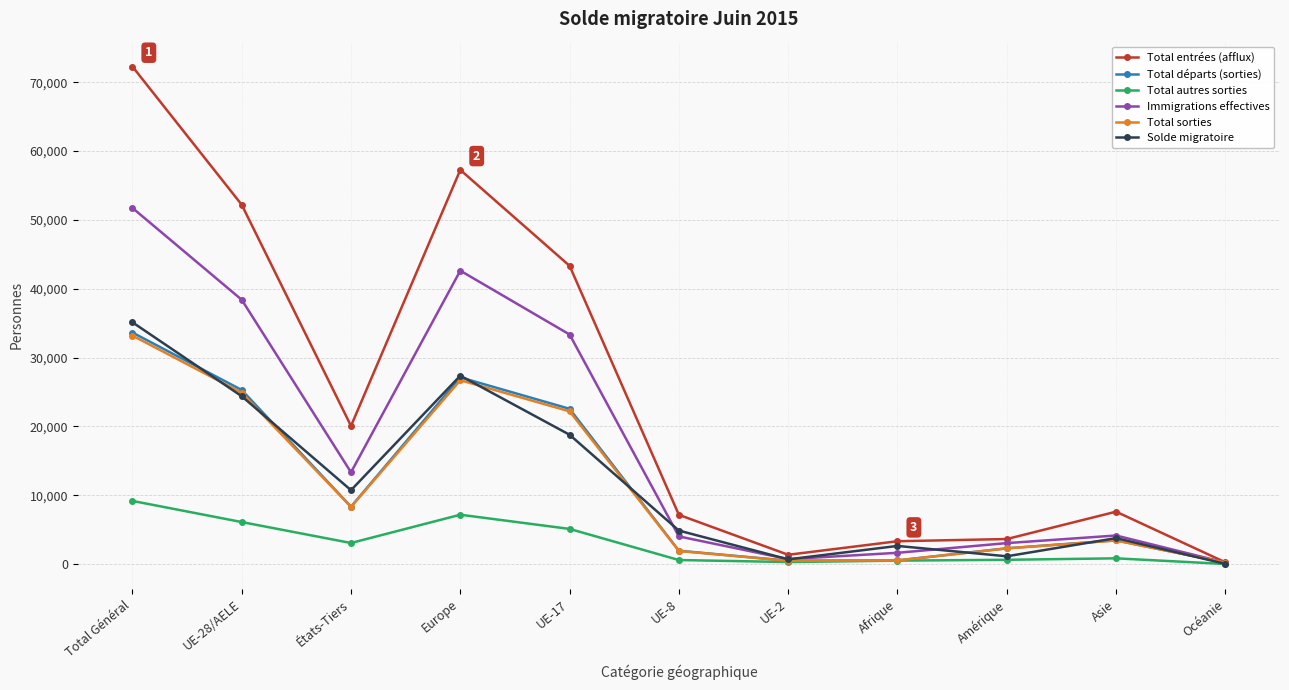

The Total sorties series shows 7977 at UE-17. True or false?

False